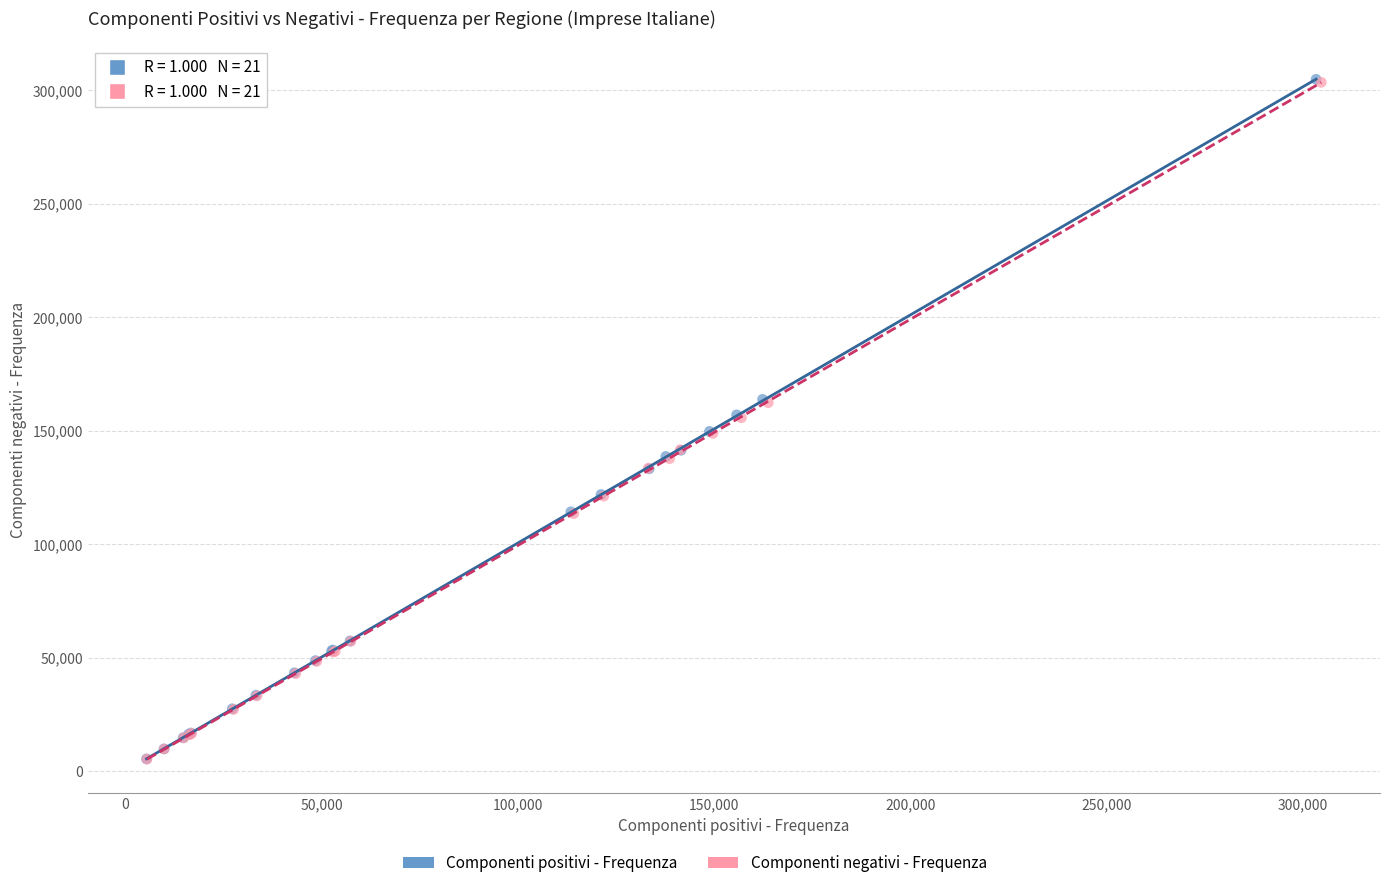

Which series has the widest spread of Y values?

Componenti positivi - Frequenza